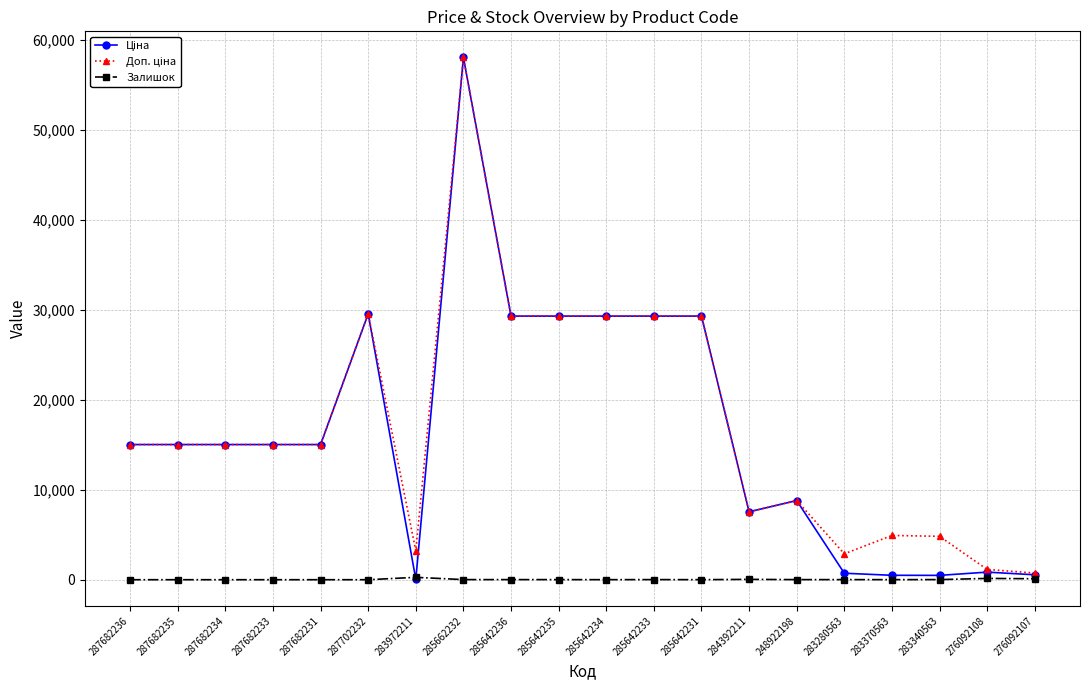

True or false: Залишок has more than 1 points higher than both neighbors.

True